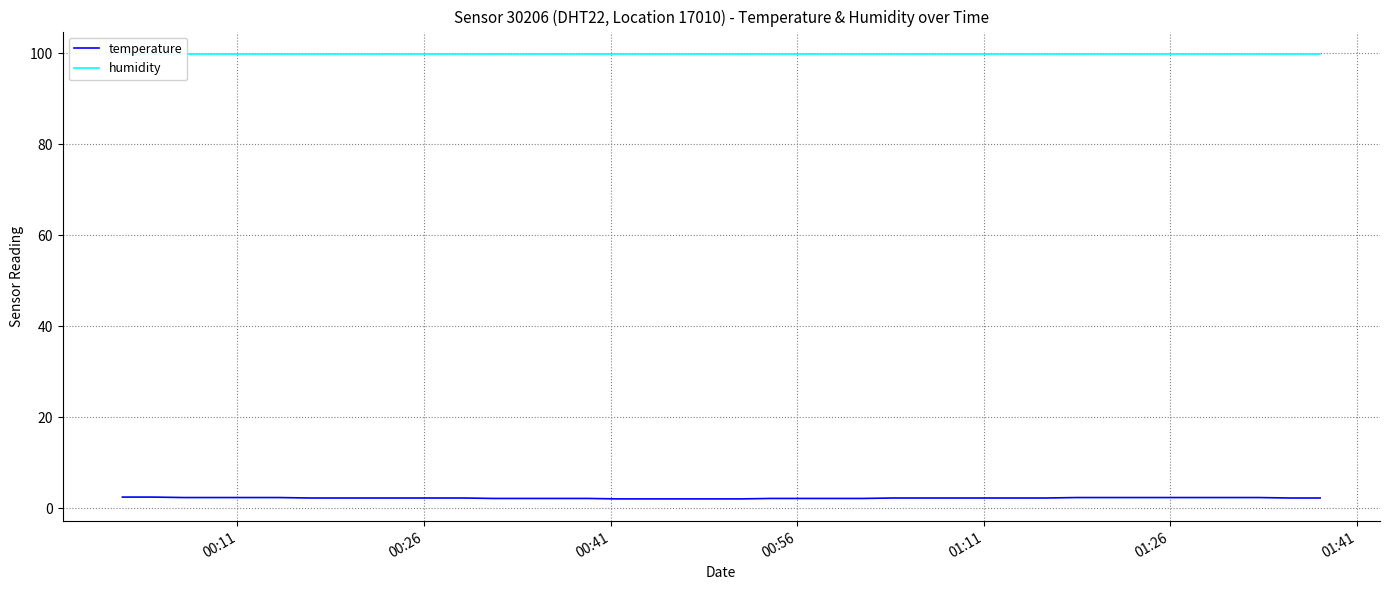

True or false: temperature and humidity cross at least once.

False